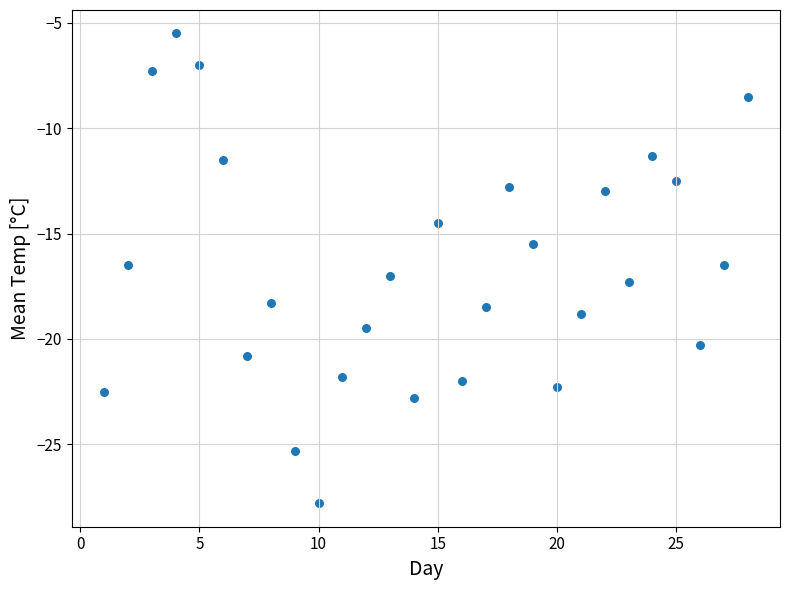

What is the range of X values (max minus min)?

27.0